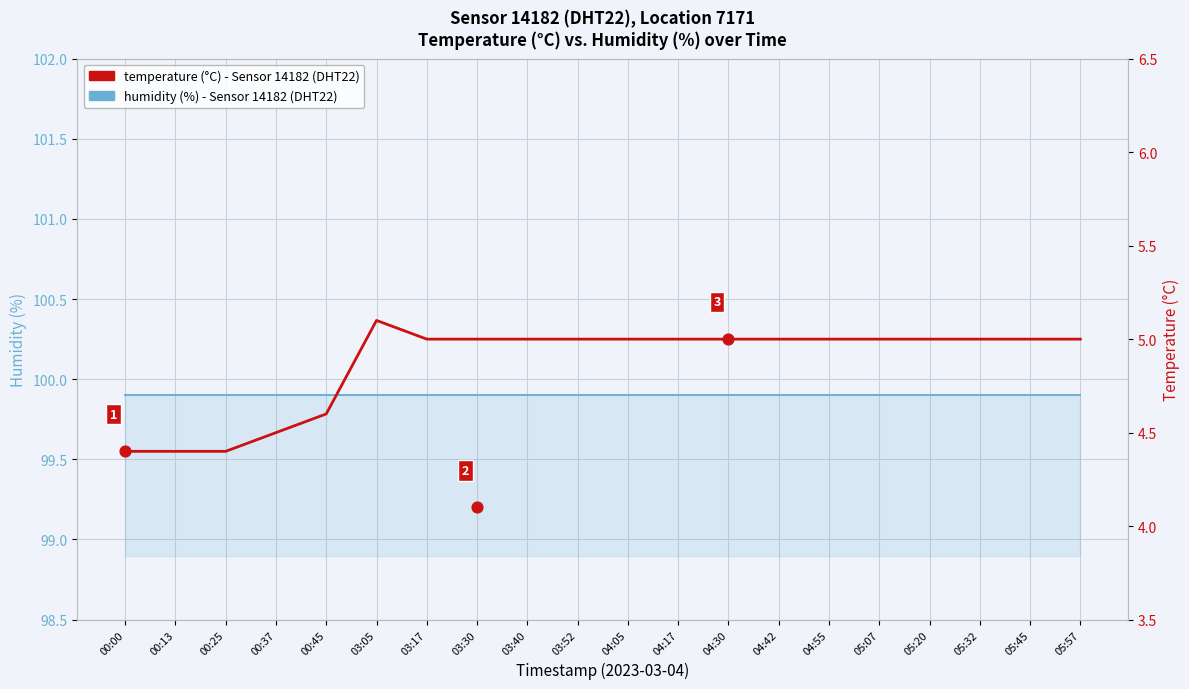

What are all the series names shown in the legend?

humidity (%) - Sensor 14182, temperature (°C) - Sensor 14182